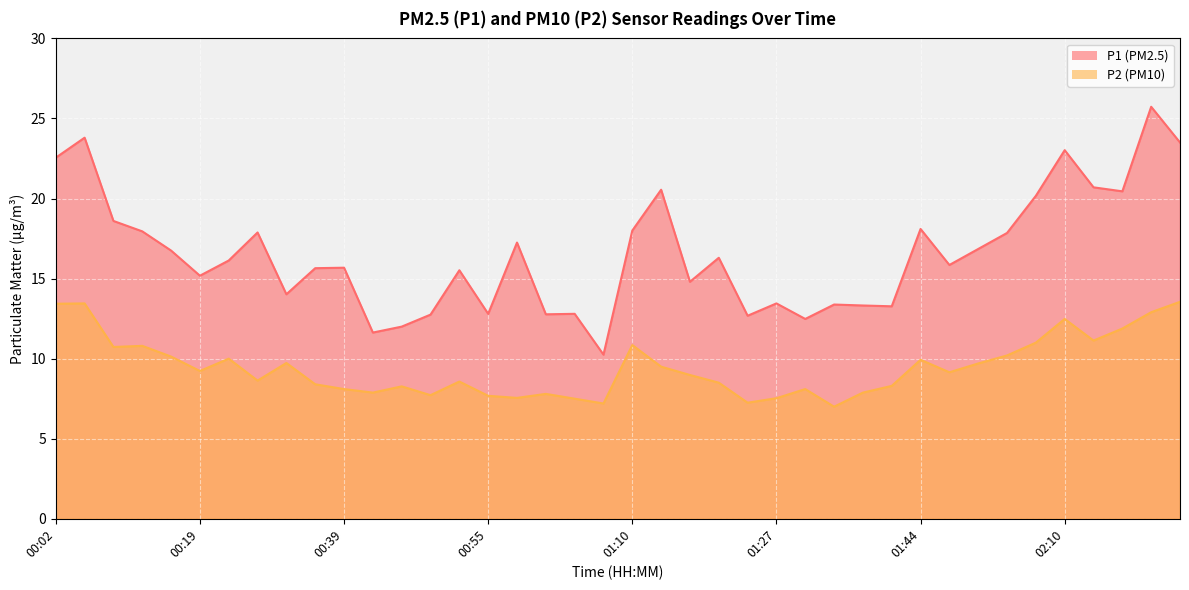

What position from the left is 02:41?

40